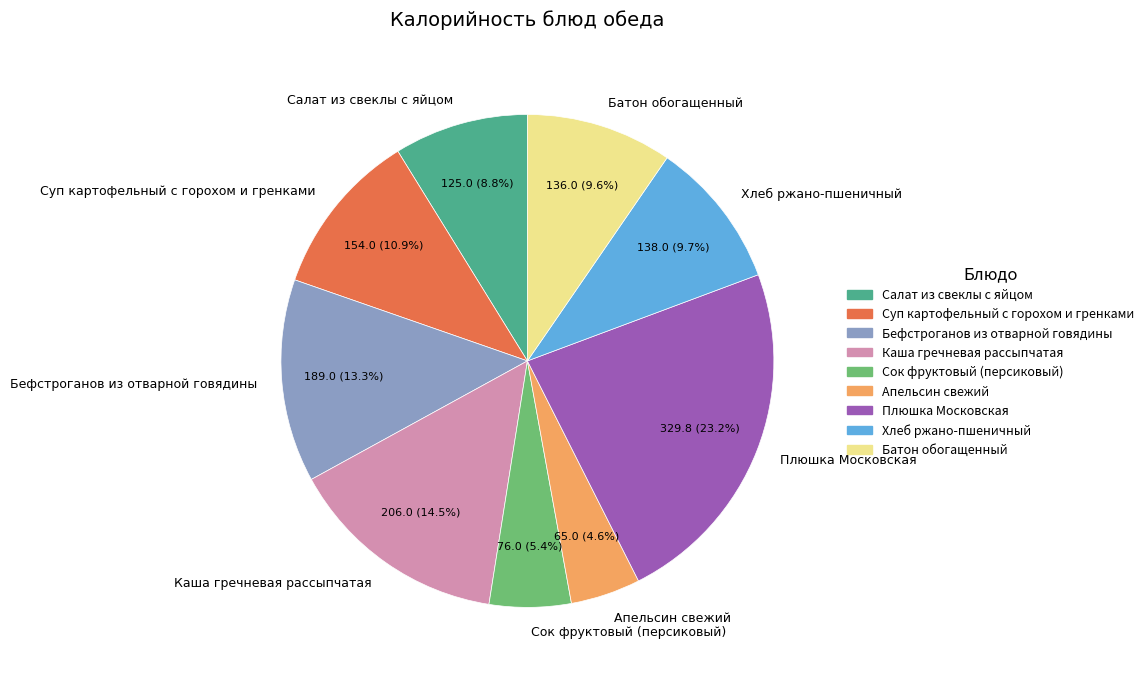

How many segments does this pie chart have?

9